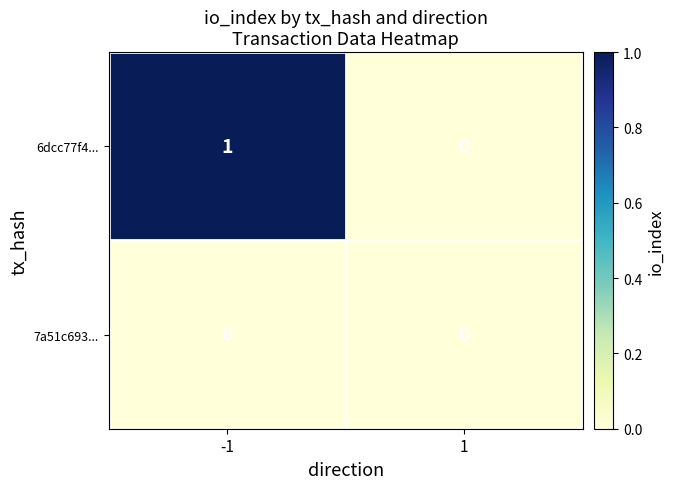

List the series in order of their overall mean, lowest first.

7a51c693..., 6dcc77f4...